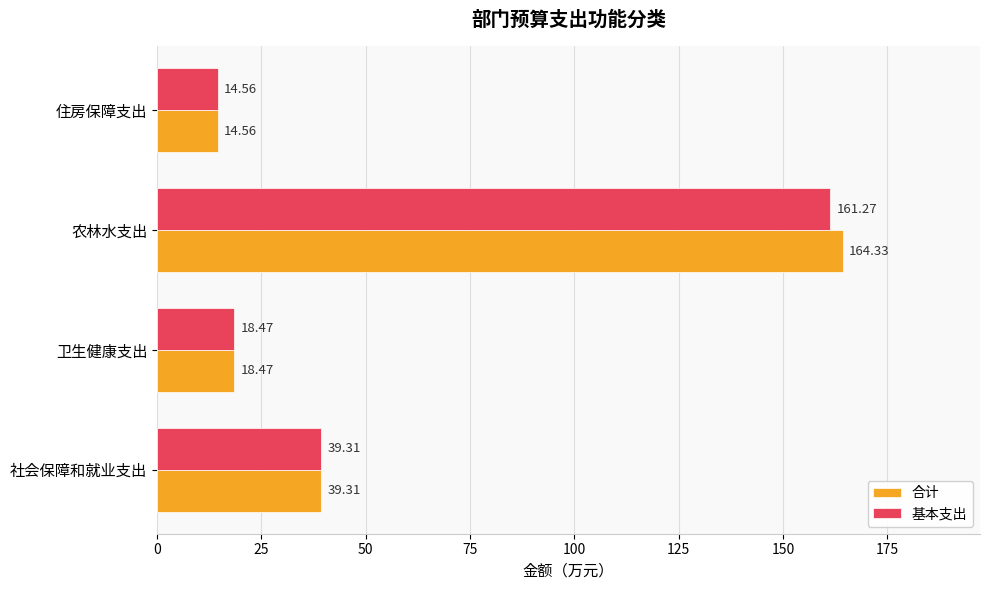

Which series changed the most between 卫生健康支出 and 农林水支出?

合计